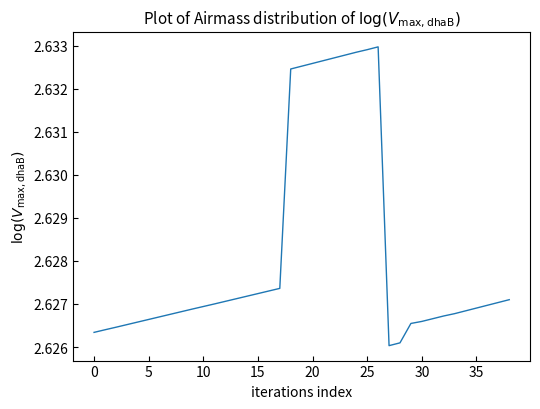

How many interior local valleys (lower than both neighbors) does the data have?

1